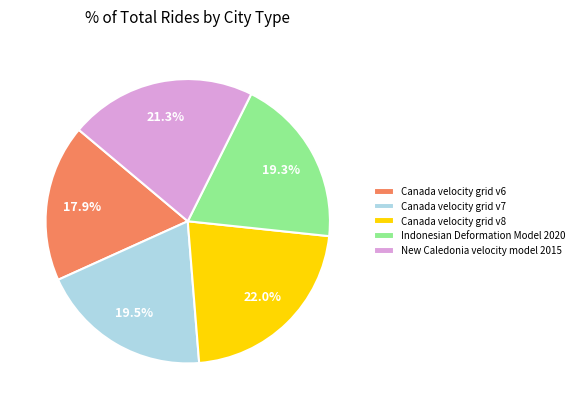

True or false: Indonesian Deformation Model 2020 accounts for 12% of the total.

False